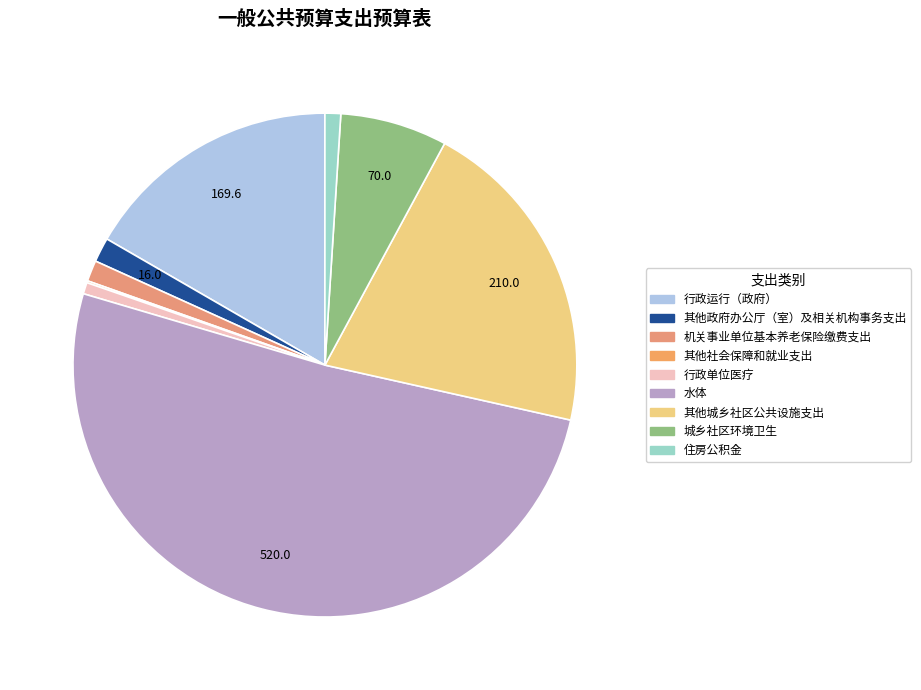

Count the number of slices in the pie.

9